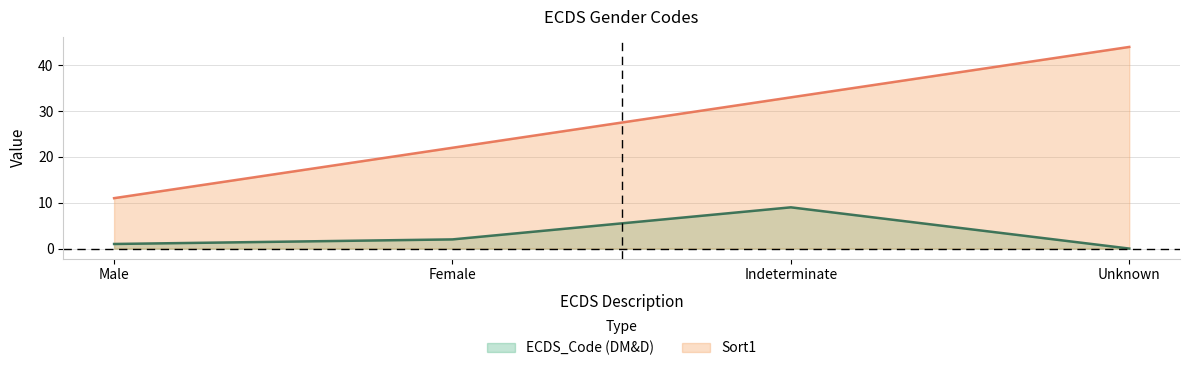

True or false: ECDS_Code (DM&D) and Sort1 intersect in this chart.

False